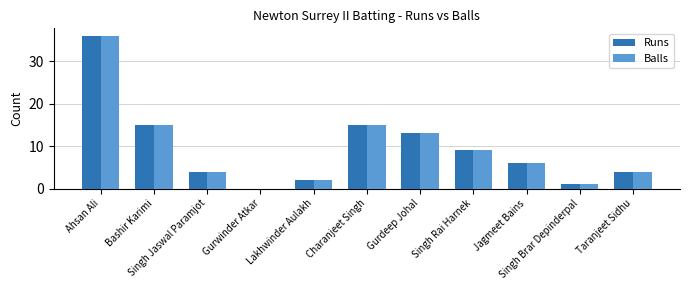

Read the Balls value at Taranjeet Sidhu, to the nearest 5.

5